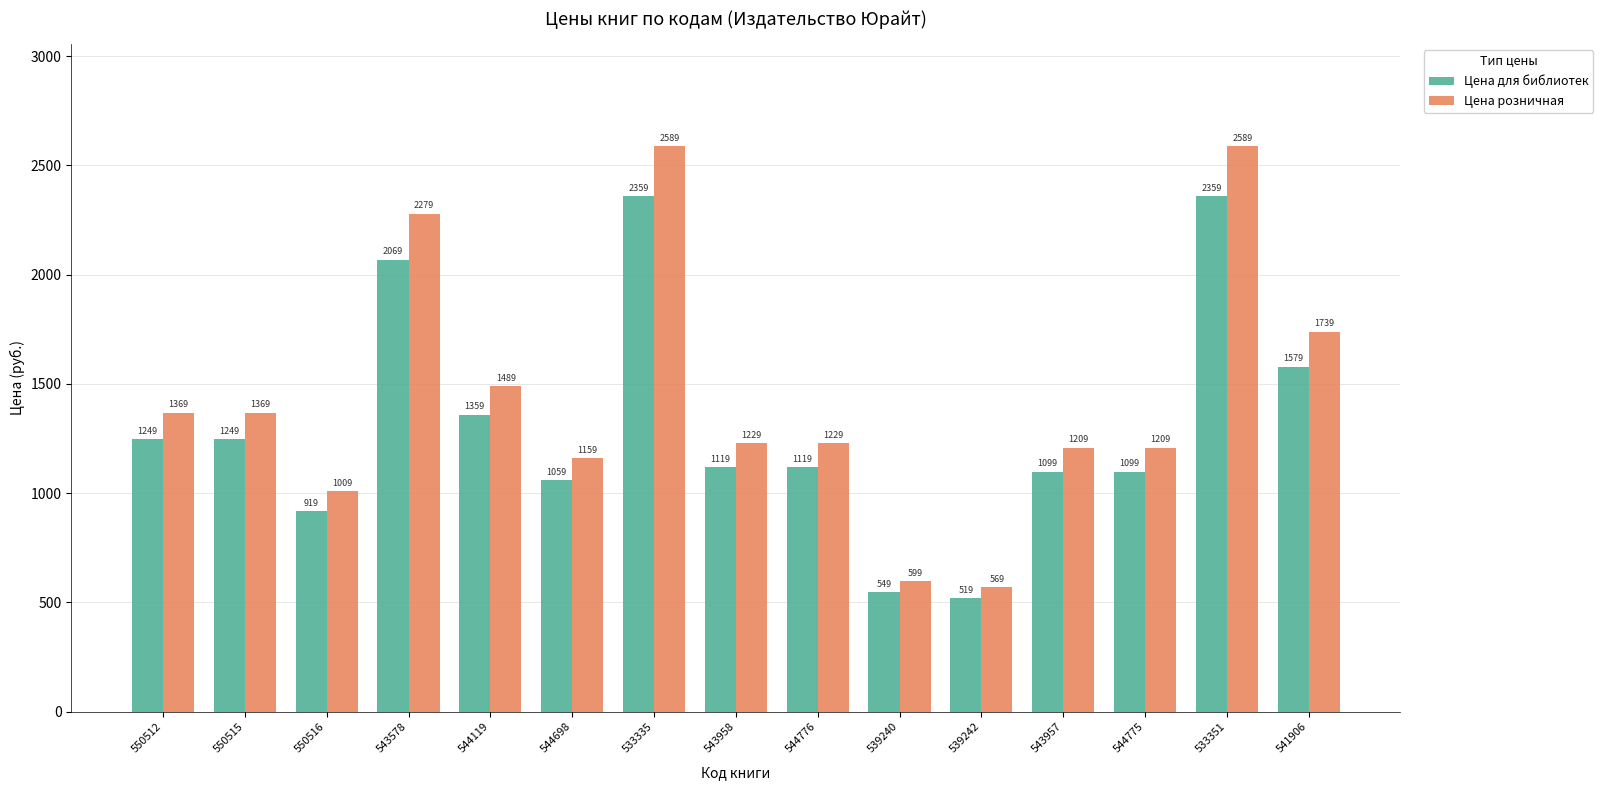

How many bars are there in each group?

2